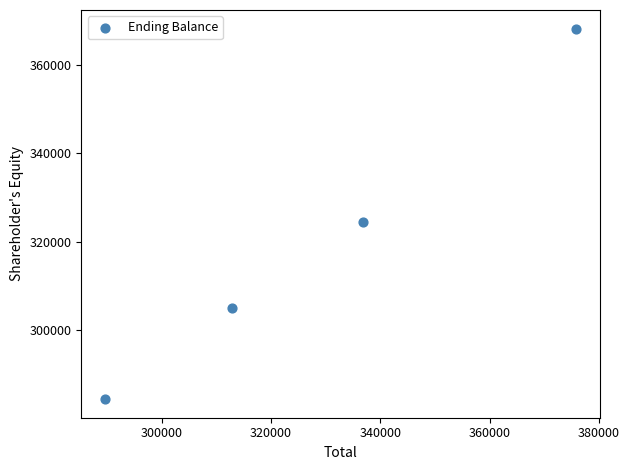

What Y value in the scatter plot is closest to 326298?

324488